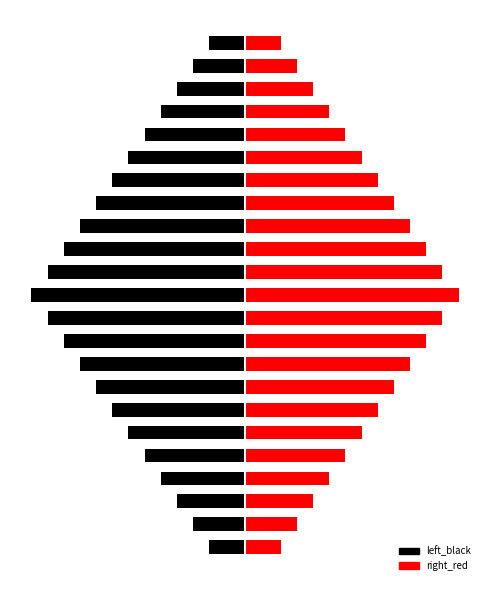

The value of left_black at 7 is -6.7. True or false?

False